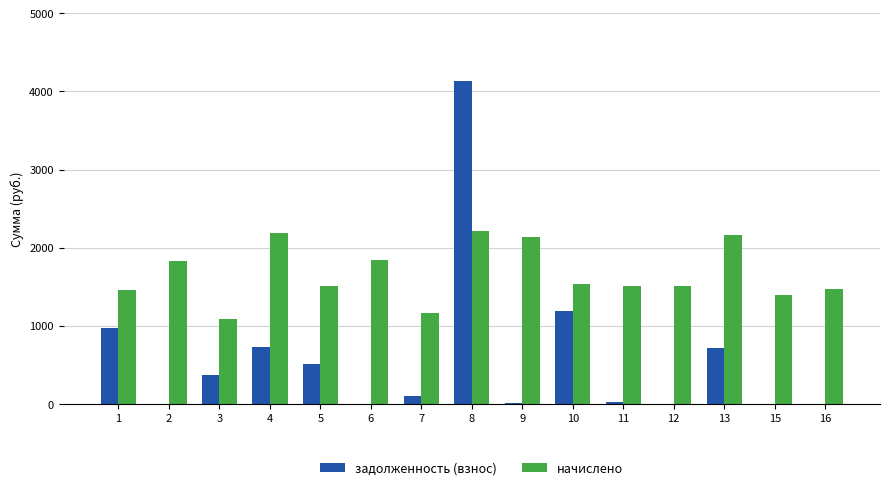

At which category is the sum across all series the highest?

8